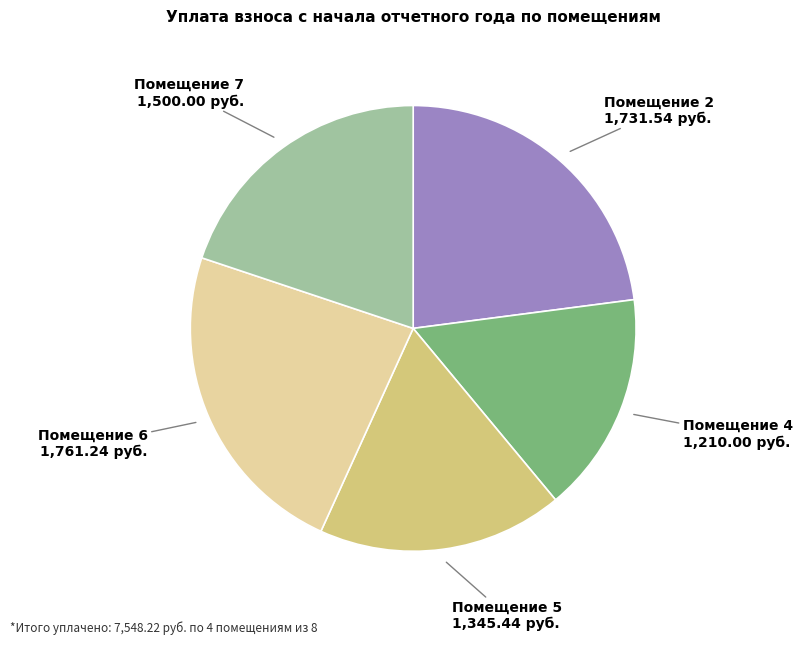

Is there a majority slice in this chart?

No